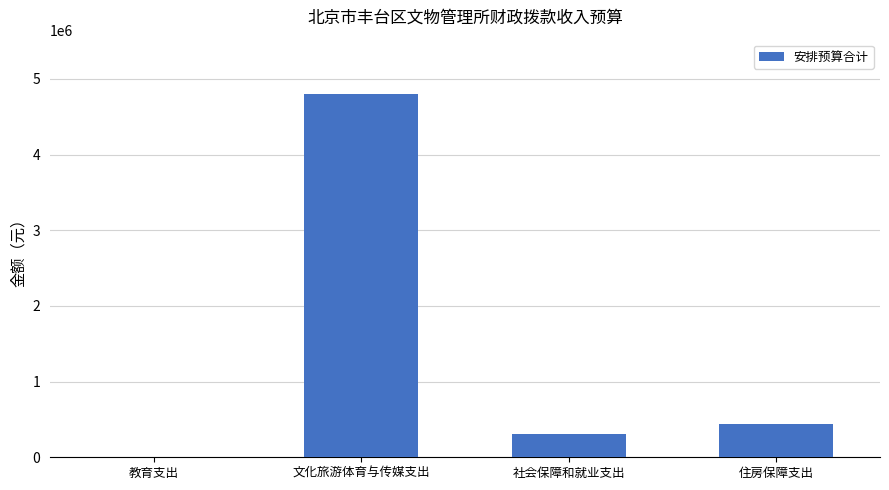

What is the sum of the values at 文化旅游体育与传媒支出 and 教育支出?

4803608